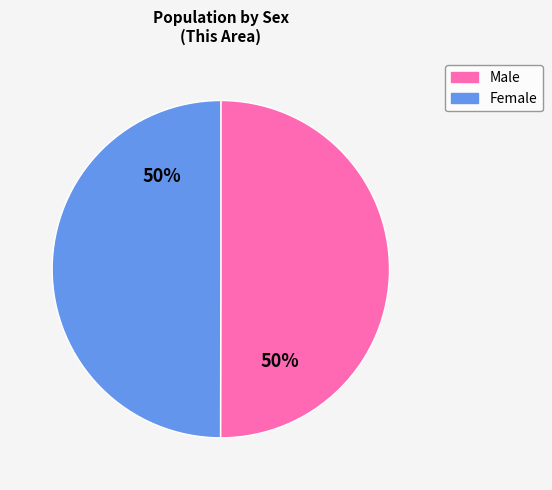

Count the number of slices in the pie.

2